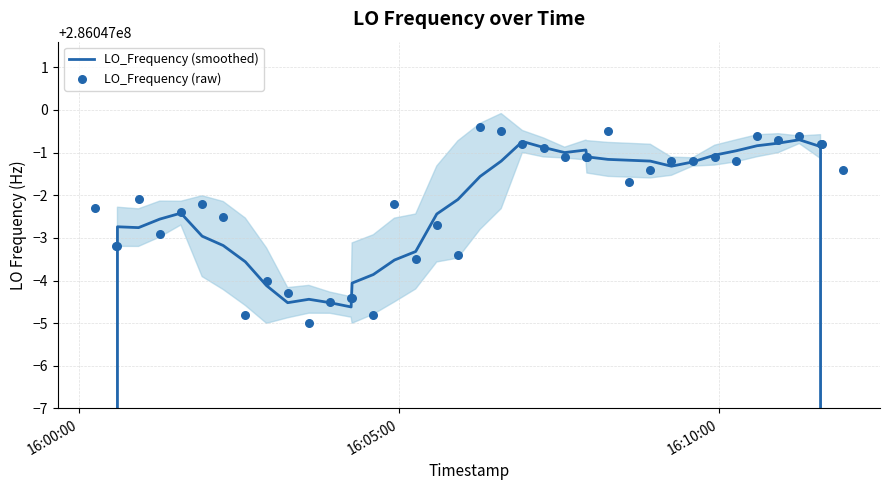

Is the value of LO_Frequency (smoothed) at 37 greater than the value of LO_Frequency (raw) at 7?

Yes